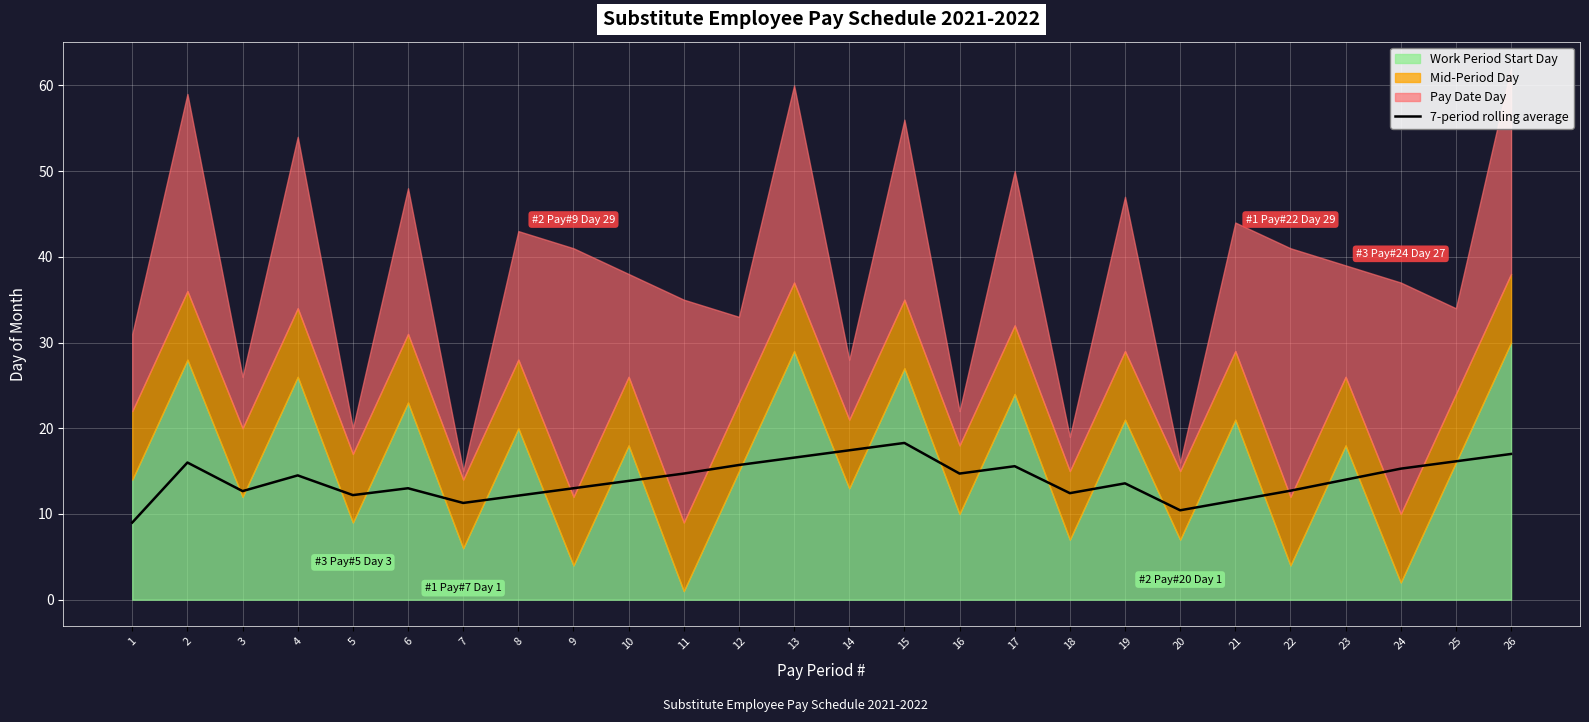

What is the highest value of the 7-period rolling average series?

18.3